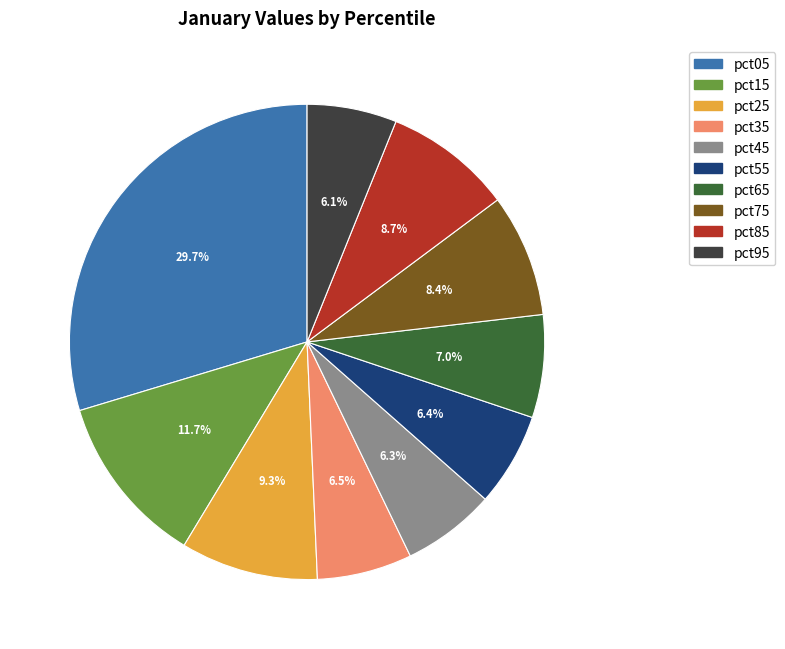

What percentage do pct85 and pct65 together represent?

15.7%